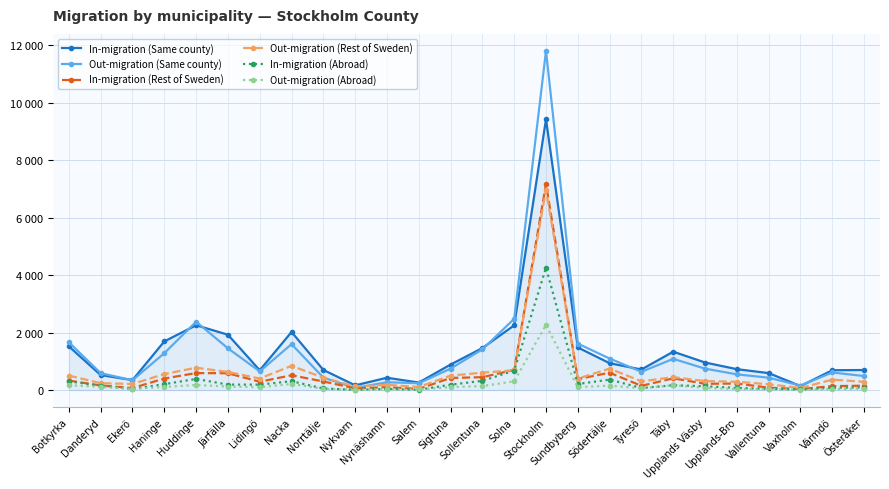

True or false: In-migration (Rest of Sweden) and In-migration (Same county) cross at least once.

False